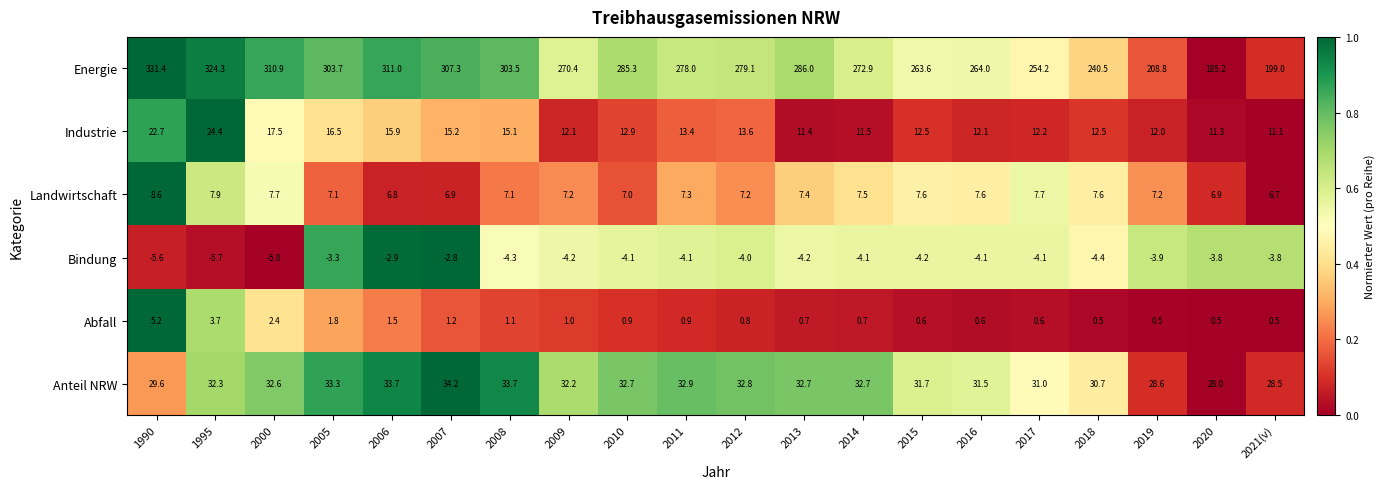

What is the difference between the maximum and minimum values in the Energie series?

146.2